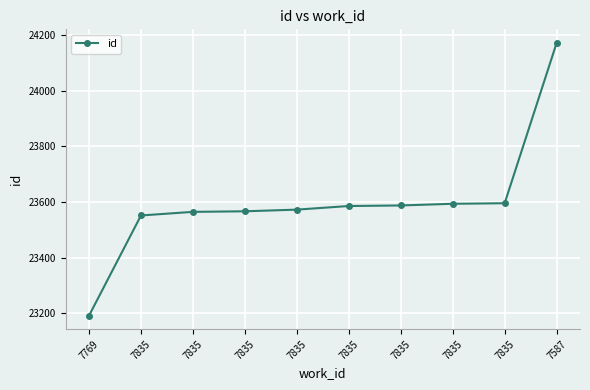

Which has a higher value, 7835 or 7587?

7587